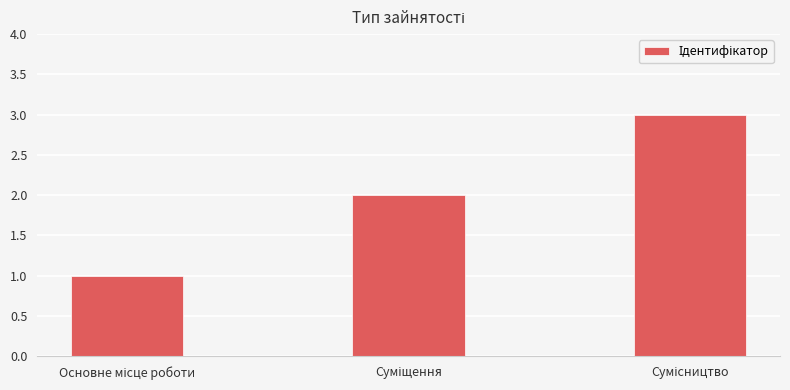

What is the maximum value shown in the chart?

3